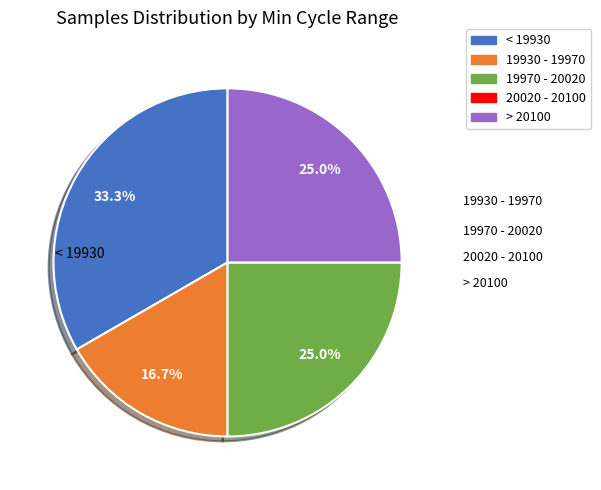

Does any single category account for the majority?

No